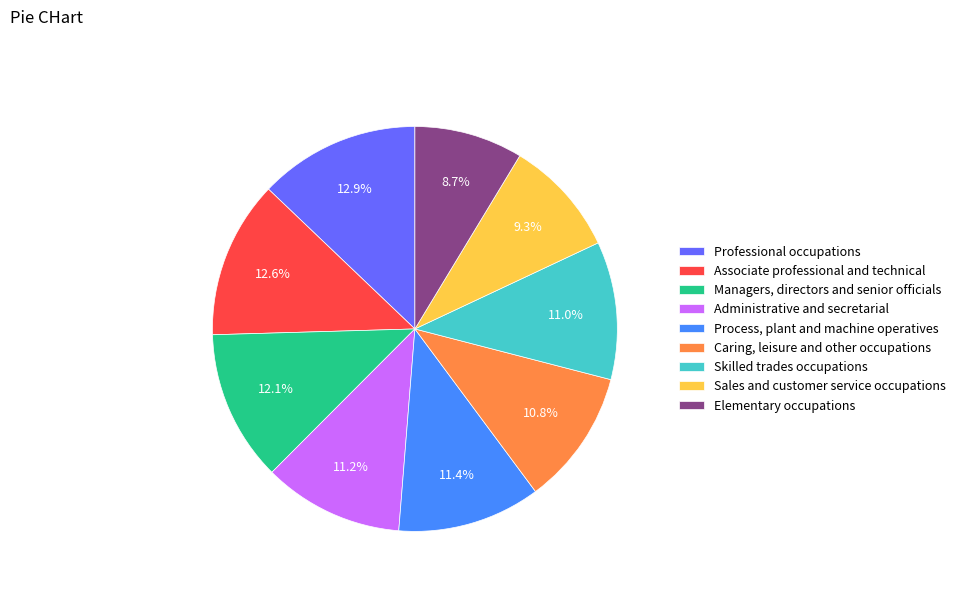

What percentage is the Elementary occupations slice, to the nearest percent?

9%